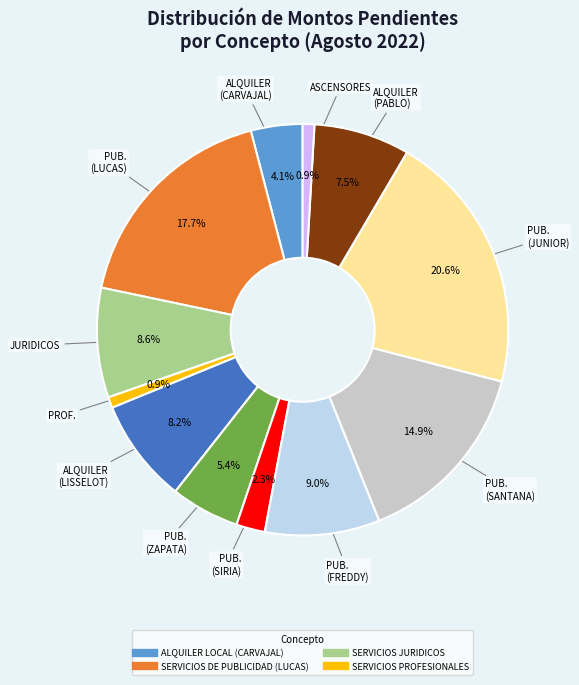

Is there a majority slice in this chart?

No